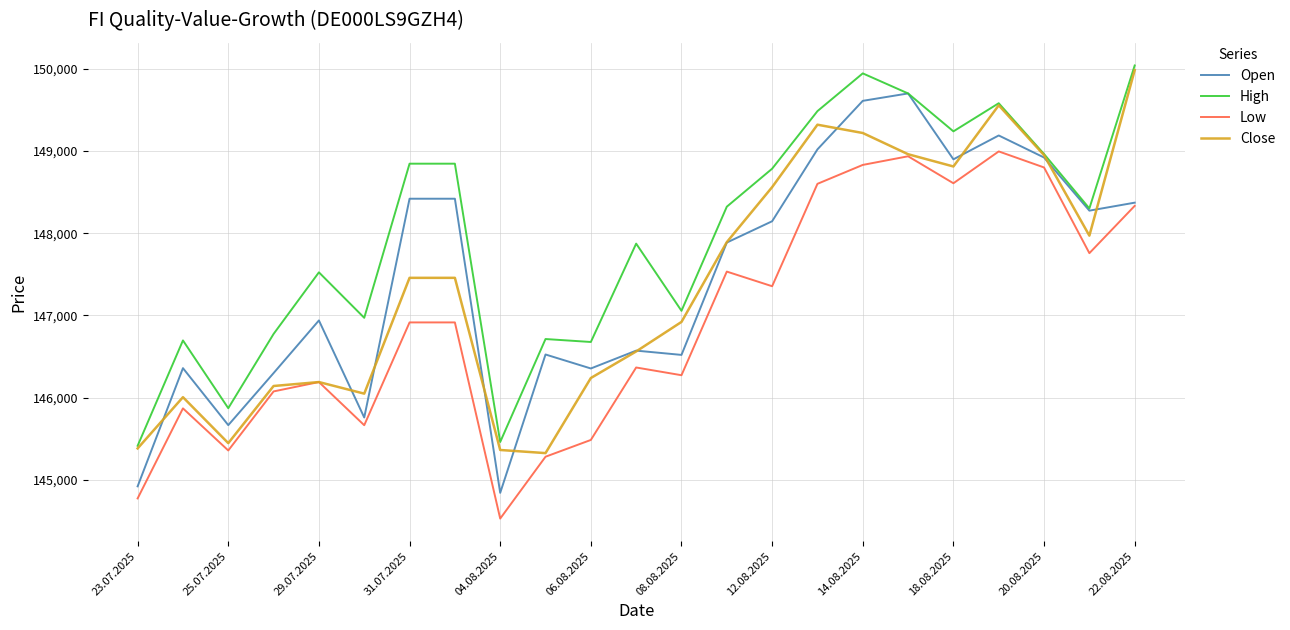

What is the lowest value of the Low series?

144530